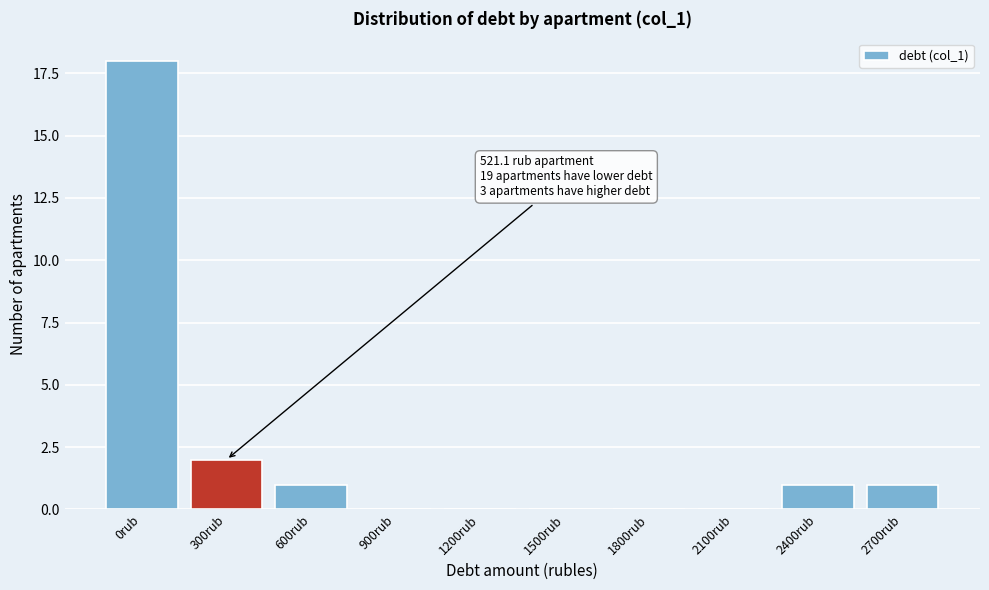

Reading right to left, extract all data points from this chart.

2700rub=1	2400rub=1	2100rub=0	1800rub=0	1500rub=0	1200rub=0	900rub=0	600rub=1	300rub=2	0rub=18